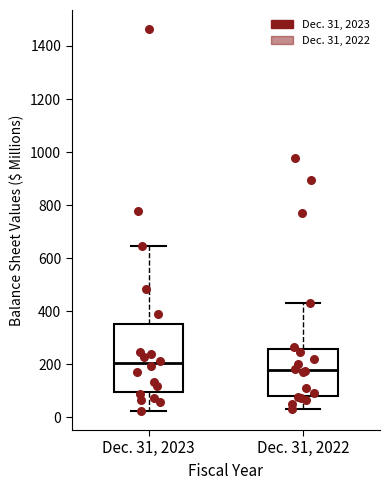

Reading left to right, transcribe this box plot: for each box, give where its median line is, the range the box spans, and where its two whiskers end, as read against the y-axis. The values are not printed on the chart, so give them approximately, as read against the axis.

Dec. 31, 2023: median 200, box 100 to 360, whiskers 20 to 640
Dec. 31, 2022: median 180, box 80 to 260, whiskers 40 to 440